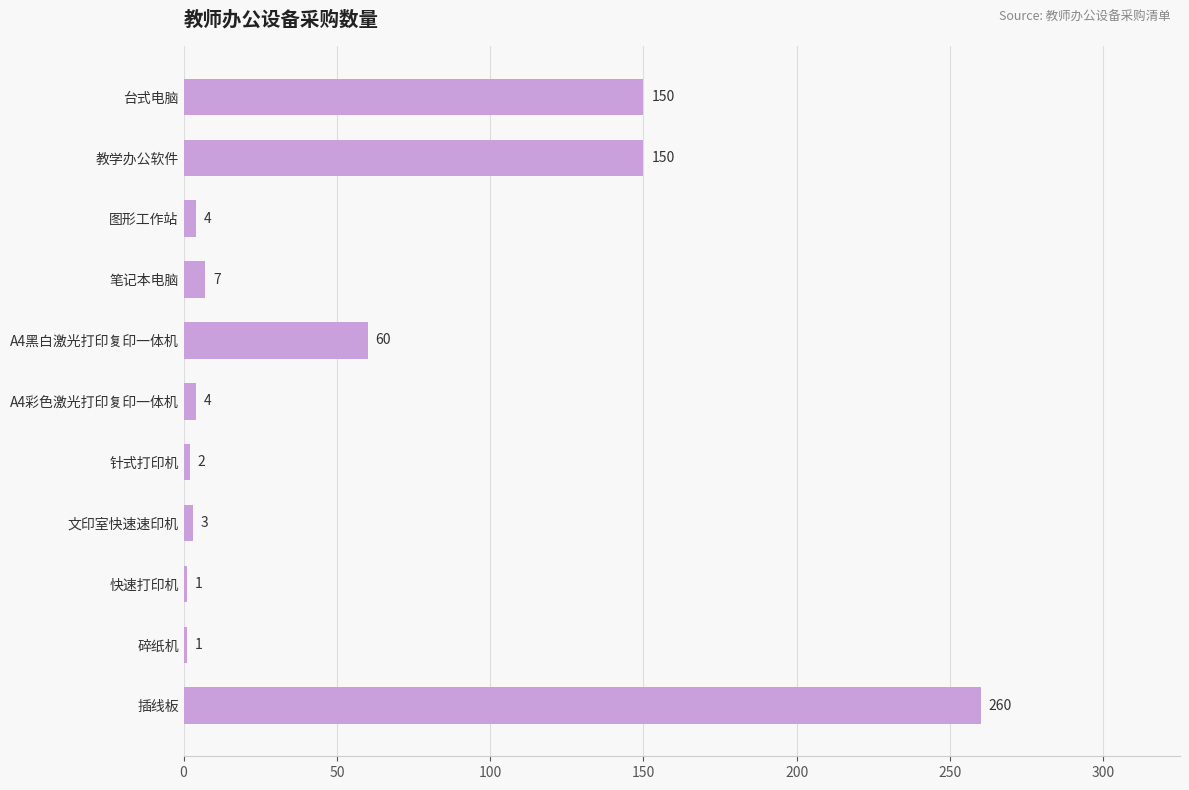

What is the change in value from 图形工作站 to 笔记本电脑?

+3